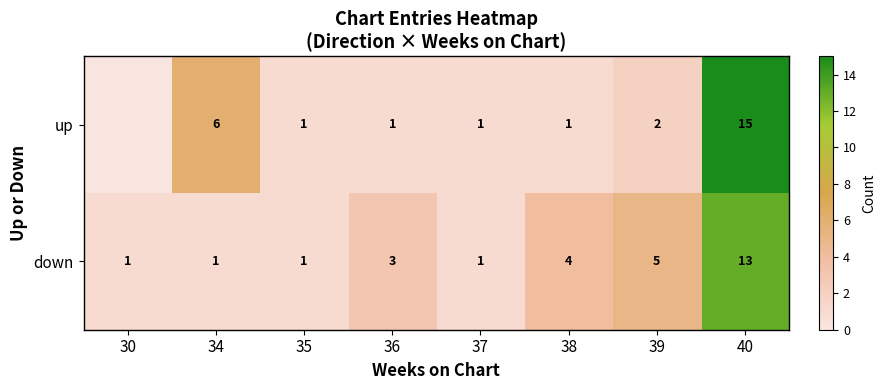

Rank the series at 36 from highest to lowest value.

down, up